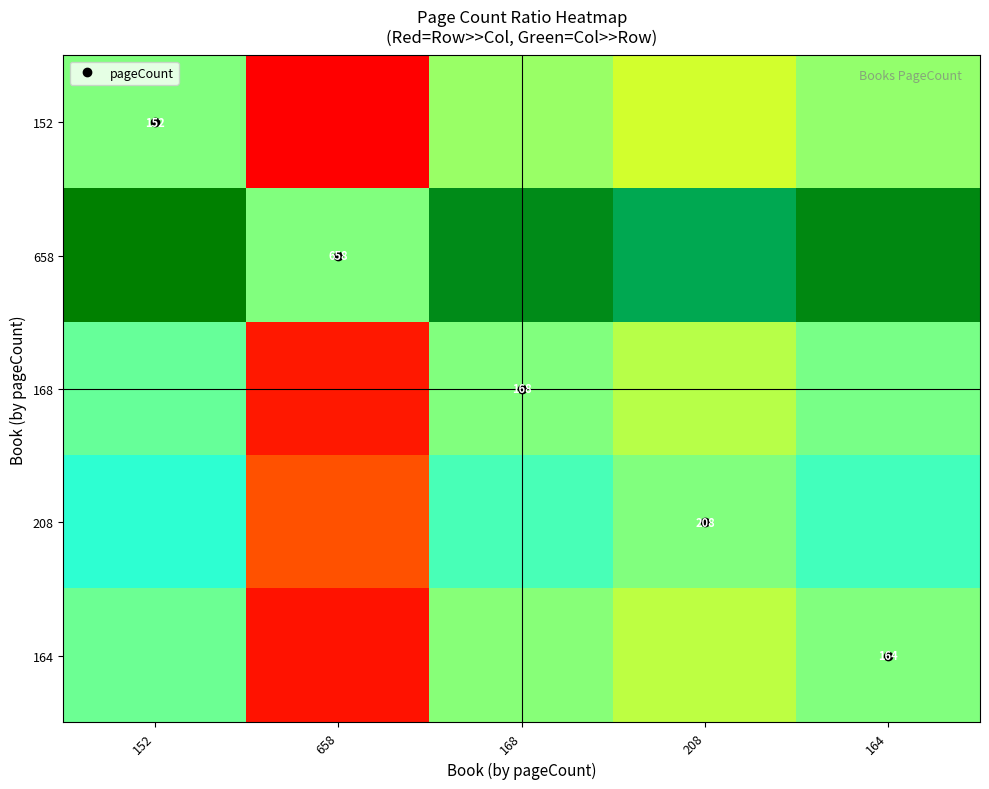

True or false: 152 has a value of -0.3 at 208.

True